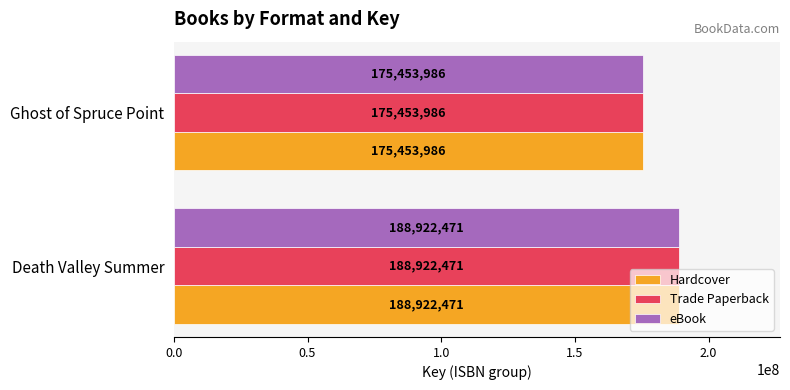

Read the eBook value at Ghost of Spruce Point.

175453986